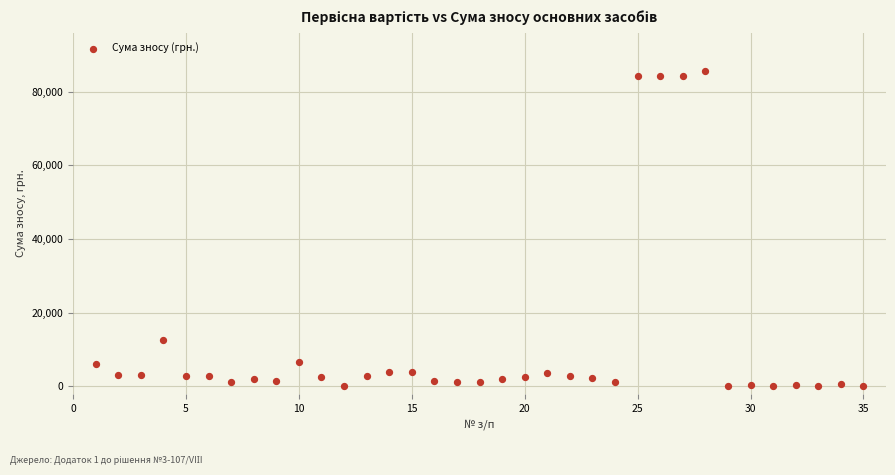

What is the range of X values (max minus min)?

34.0